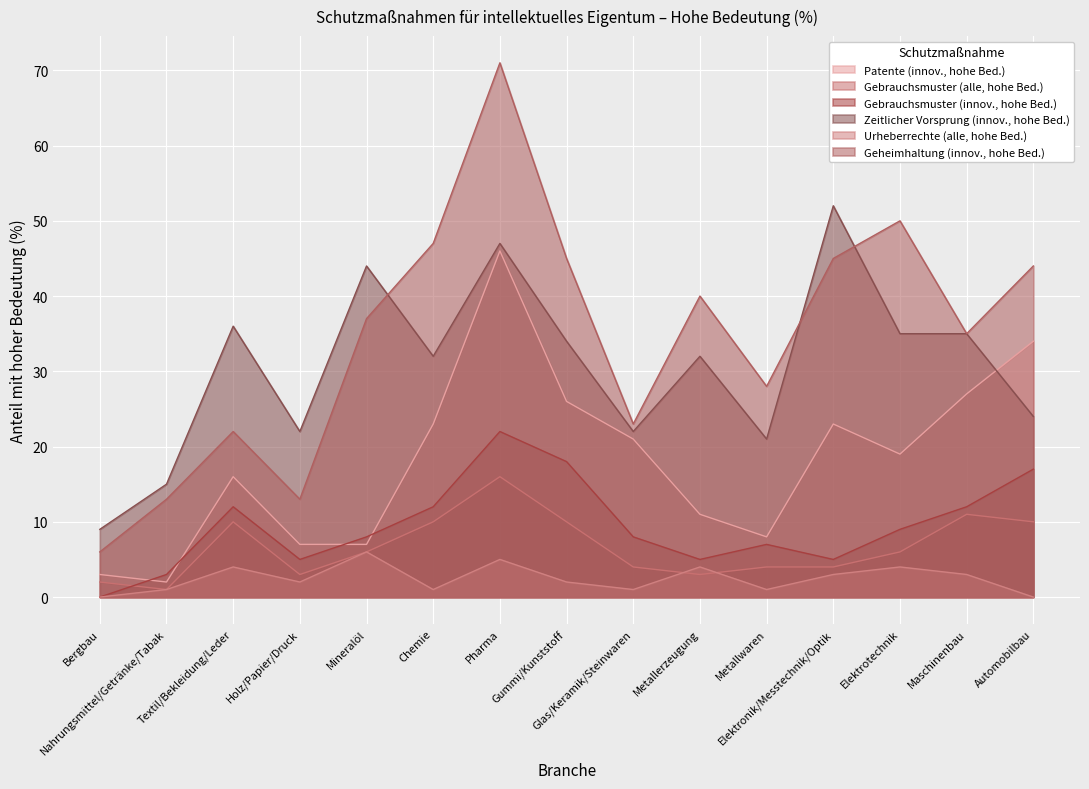

Between Holz/Papier/Druck and Glas/Keramik/Steinwaren, which series saw the biggest shift?

Patente (innov., hohe Bed.)